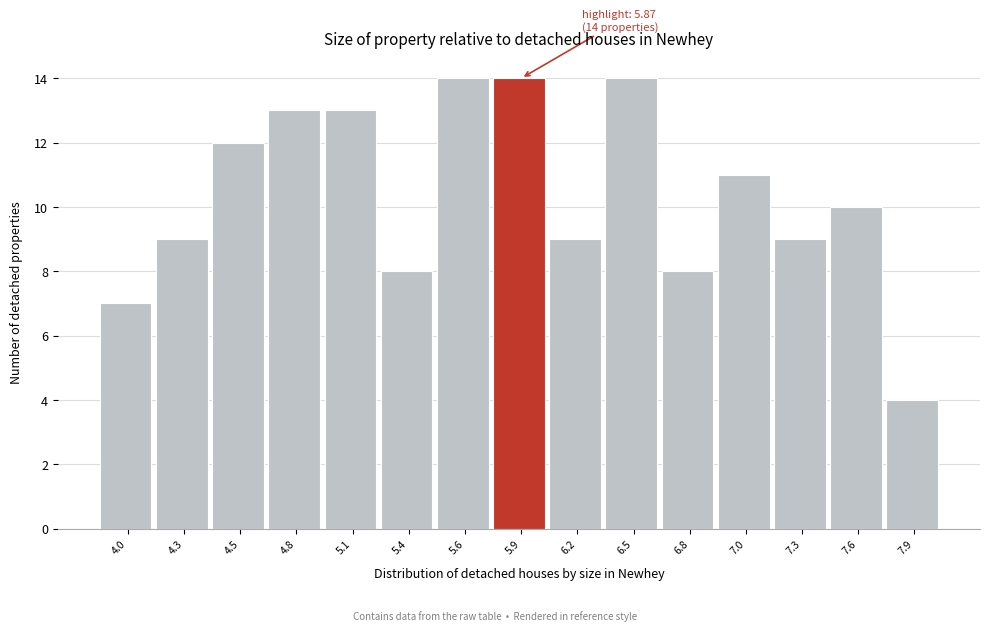

Reading left to right, what are all the values shown in this chart?

7	9	12	13	13	8	14	14	9	14	8	11	9	10	4